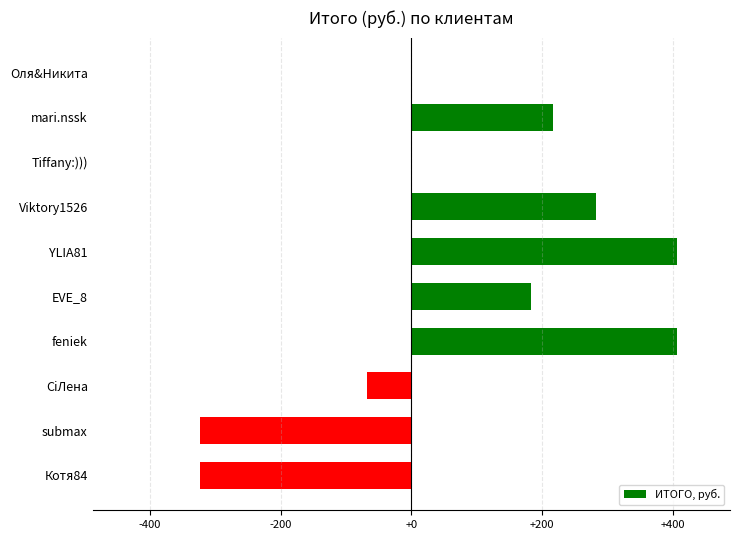

How many data points are above 182?

5